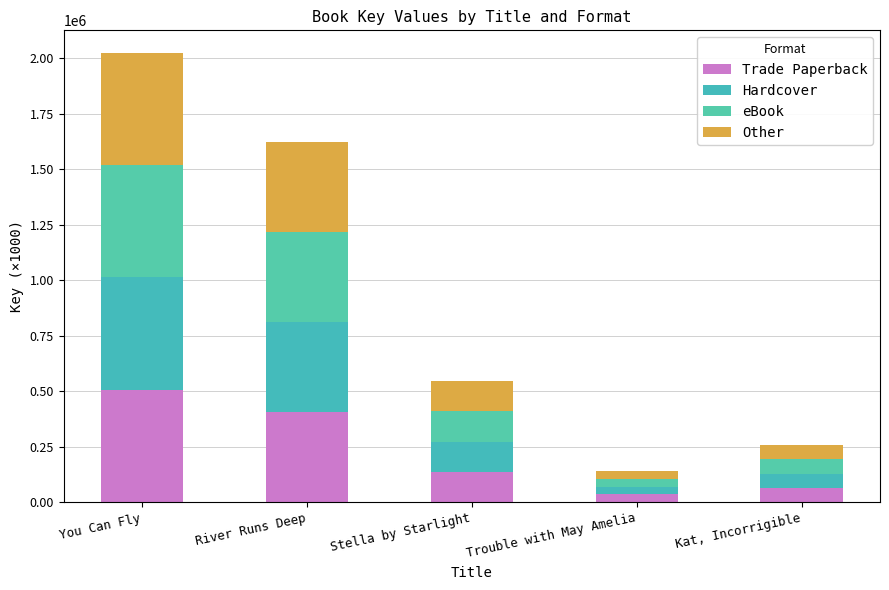

True or false: Other has a value of 64479.0 at Kat, Incorrigible.

True